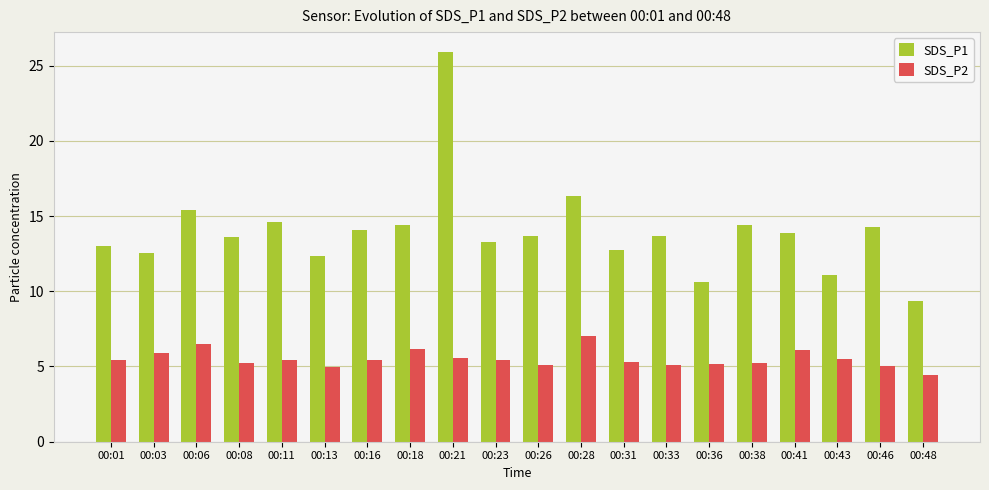

Where is SDS_P1 nearest to the value 17?

00:28